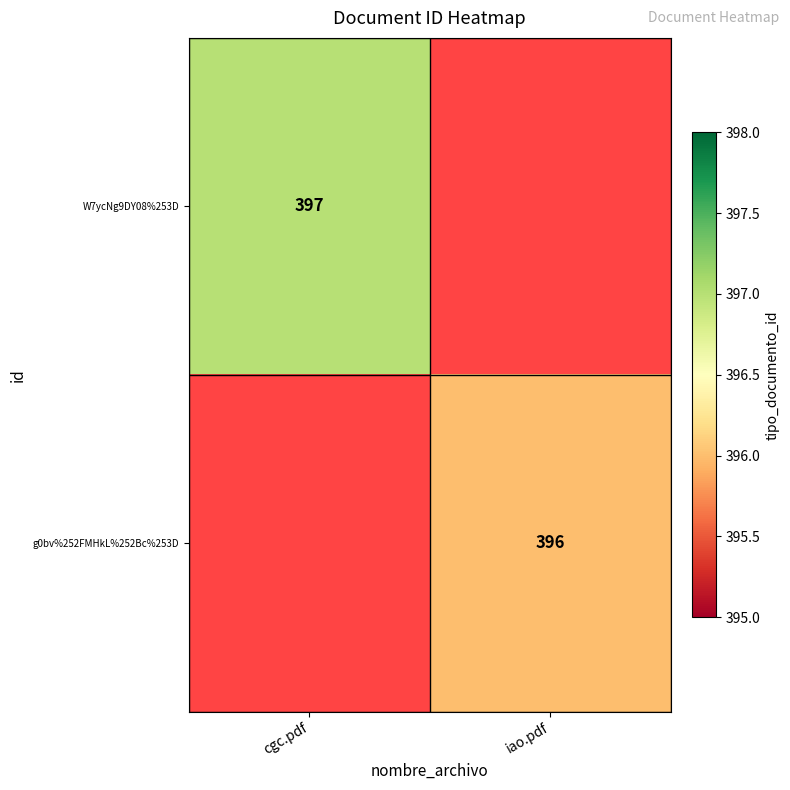

The value of W7ycNg9DY08%253D at cgc.pdf is 397. True or false?

True